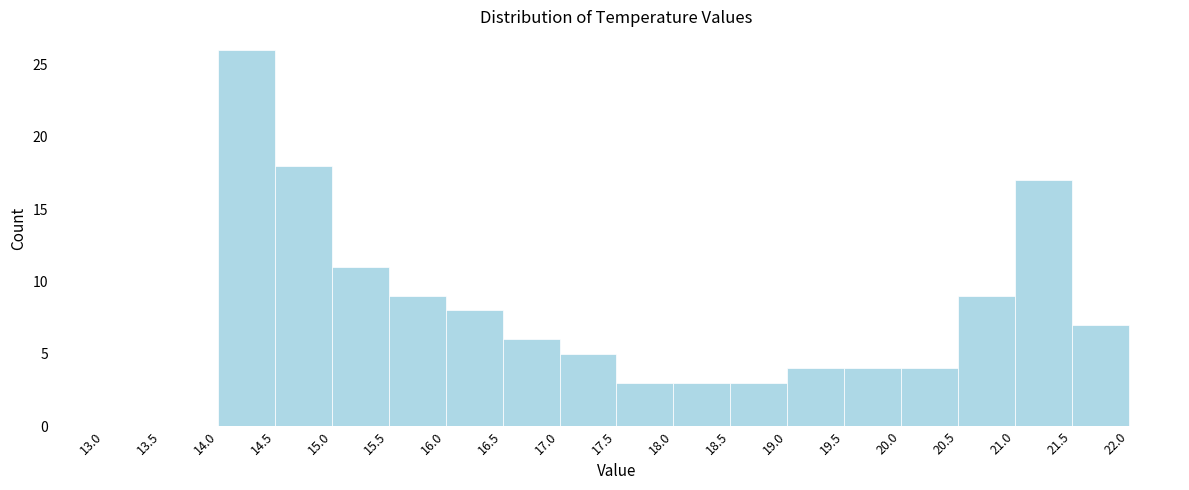

Reading left to right, list every bar in this chart as the range it spans on the x-axis followed by its height. The values are not printed on the chart, so give them approximately, as read against the axis.

13.0 to 13.5: 0
13.5 to 14.0: 0
14.0 to 14.5: 26
14.5 to 15.0: 18
15.0 to 15.5: 11
15.5 to 16.0: 9
16.0 to 16.5: 8
16.5 to 17.0: 6
17.0 to 17.5: 5
17.5 to 18.0: 3
18.0 to 18.5: 3
18.5 to 19.0: 3
19.0 to 19.5: 4
19.5 to 20.0: 4
20.0 to 20.5: 4
20.5 to 21.0: 9
21.0 to 21.5: 17
21.5 to 22.0: 7